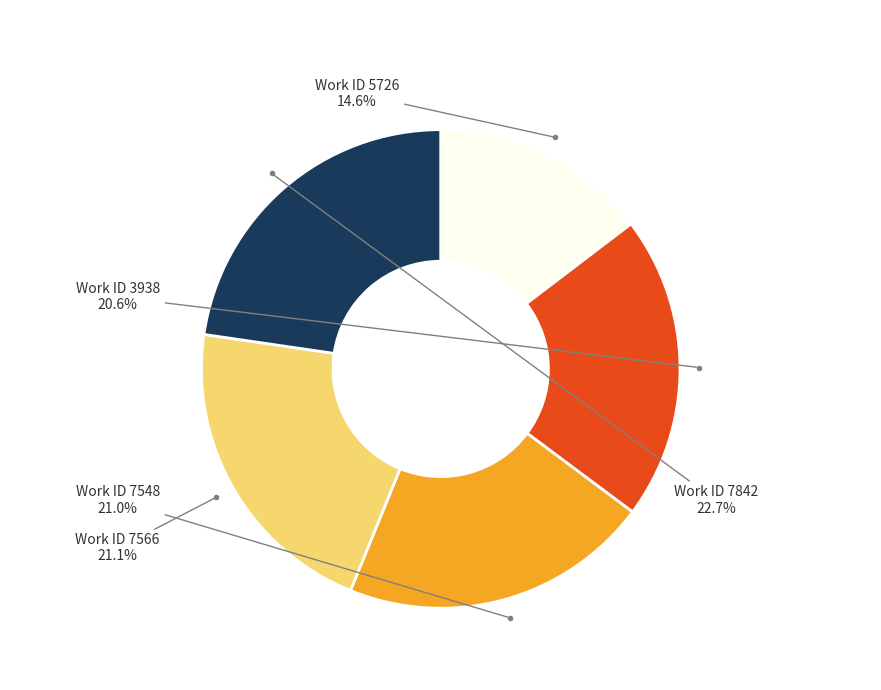

Is there any slice that represents more than half of the pie?

No